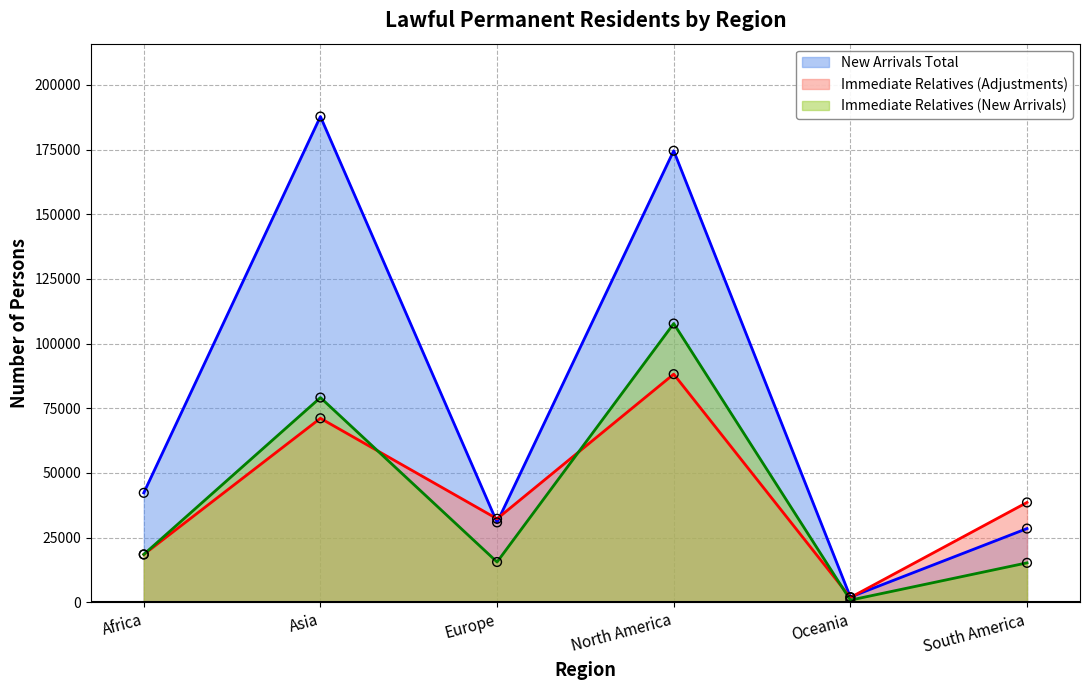

Which series has the largest total across all categories?

New Arrivals Total